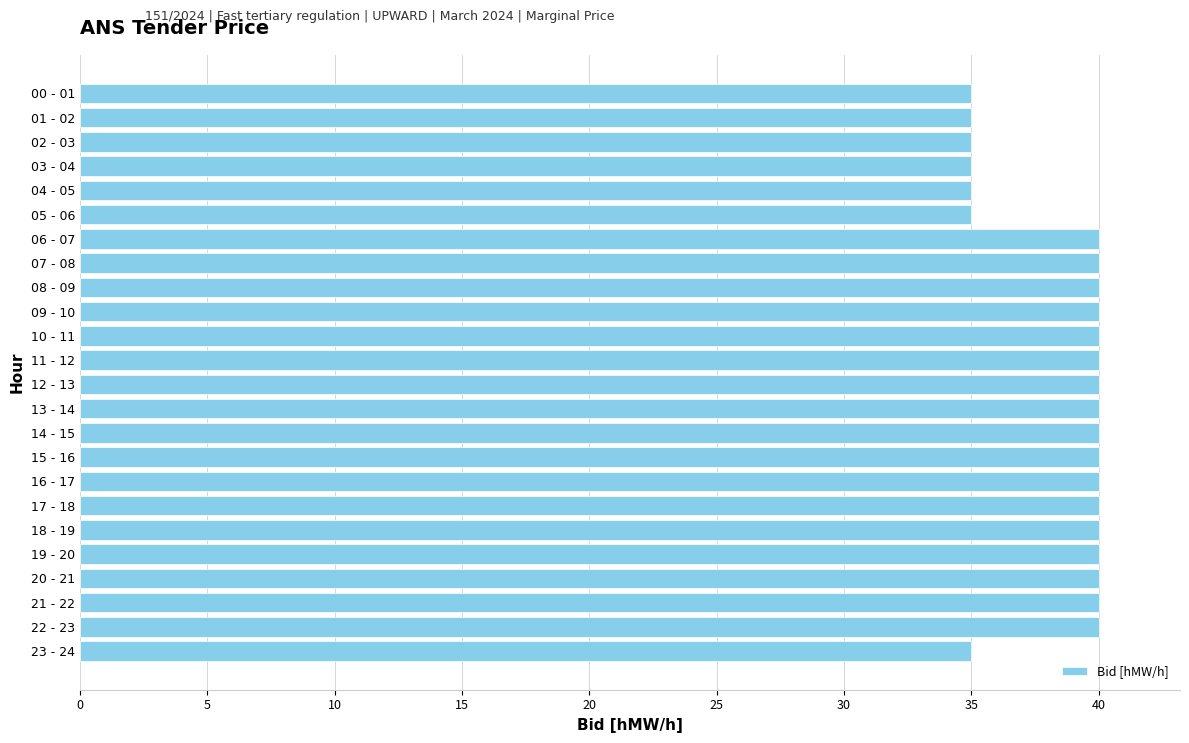

What position from the top is 10 - 11?

11